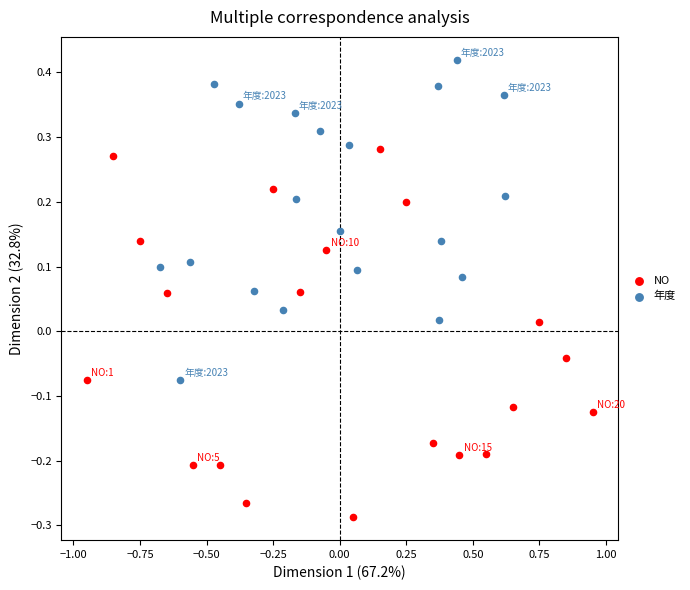

Which series has the largest Y range (max minus min)?

NO